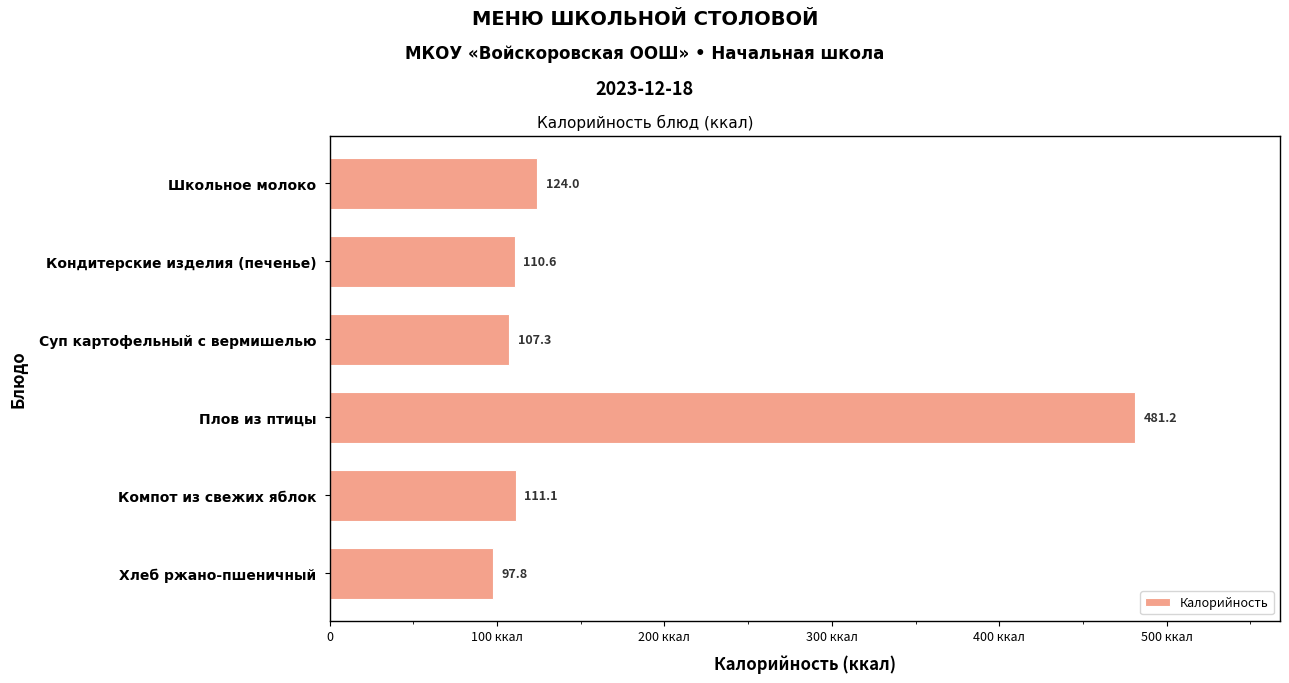

Does the chart contain any negative values?

No